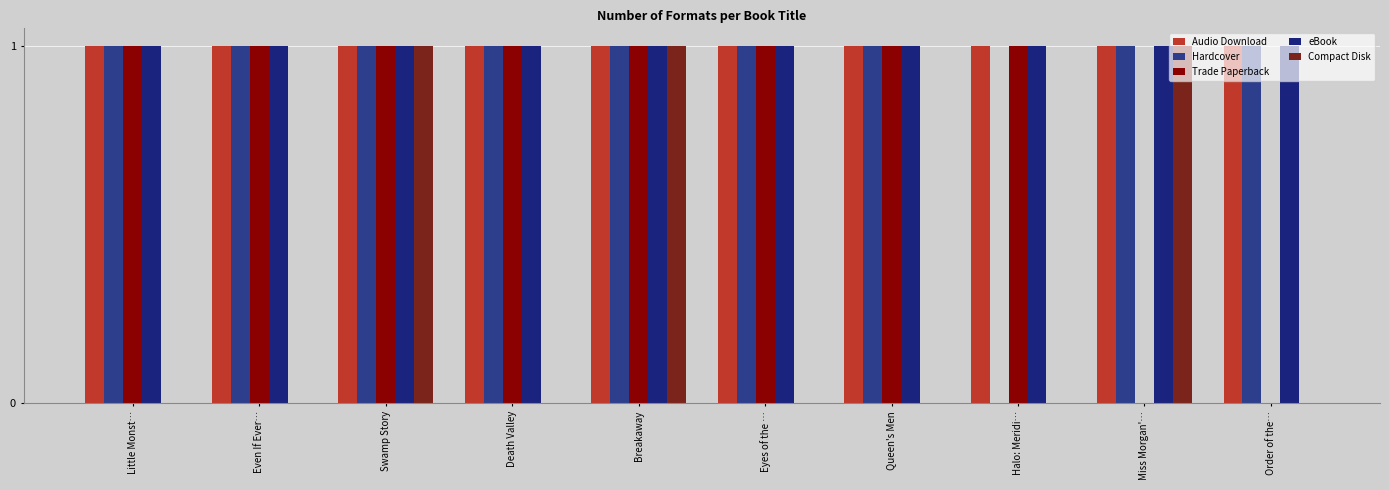

Count the number of categories in the chart.

10